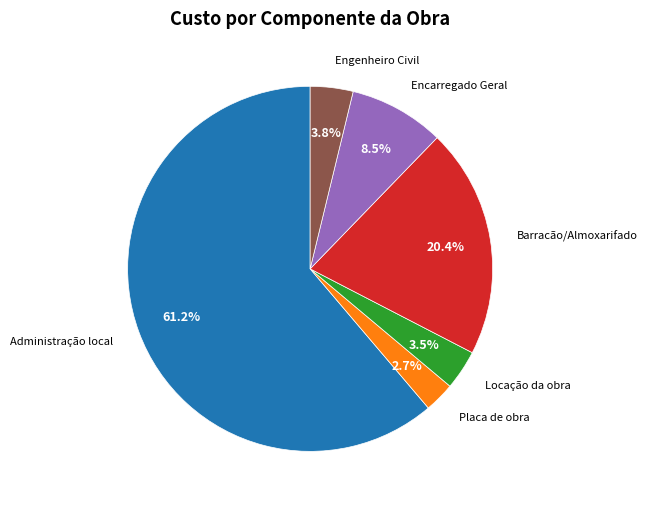

Is there any slice that represents more than half of the pie?

Yes